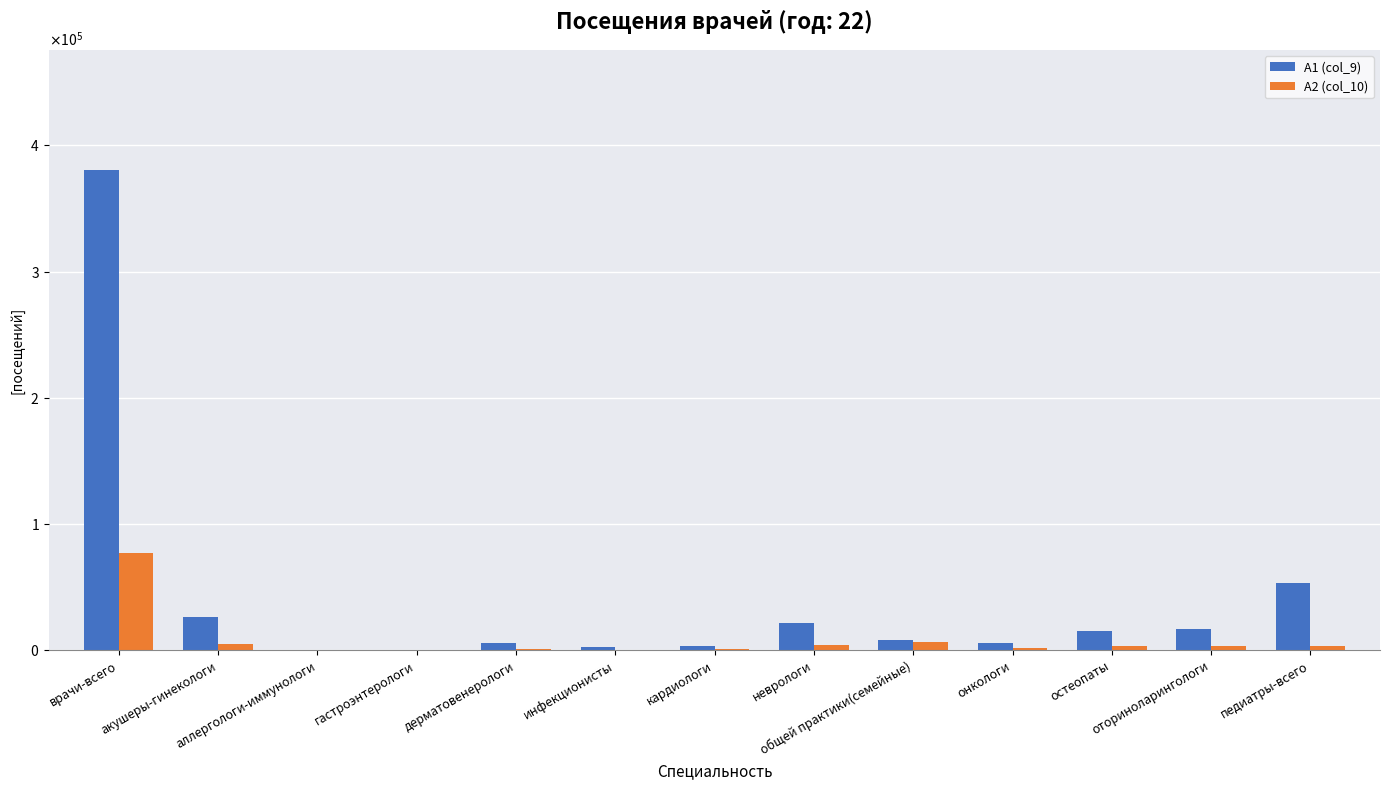

At which category is the sum across all series the highest?

врачи-всего